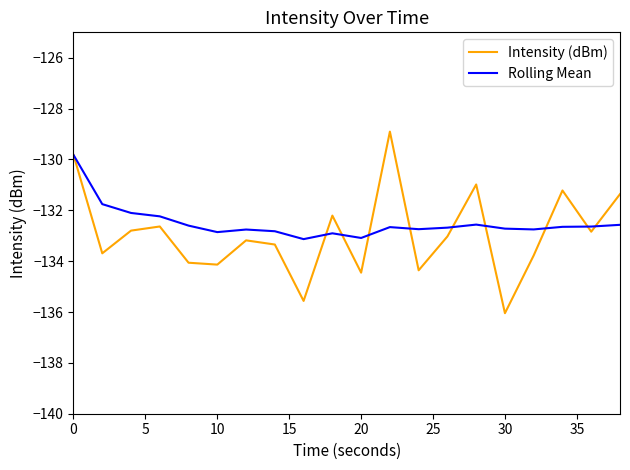

List the series in order of their peak value, lowest first.

Rolling Mean, Intensity (dBm)